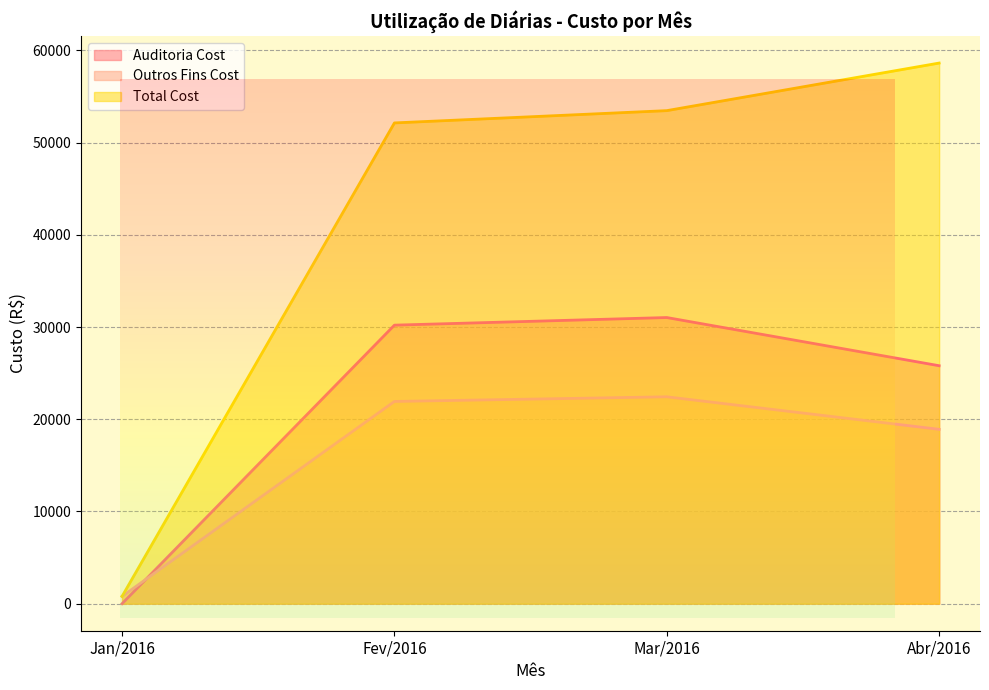

Reading left to right, list all the values displayed in this chart.

Auditoria Cost: Jan/2016=0.0	Fev/2016=30202.2	Mar/2016=31028.4	Abr/2016=25803.0
Outros Fins Cost: Jan/2016=794.0	Fev/2016=21928.4	Mar/2016=22434.2	Abr/2016=18906.6
Total Cost: Jan/2016=794.0	Fev/2016=52130.6	Mar/2016=53462.6	Abr/2016=58621.6